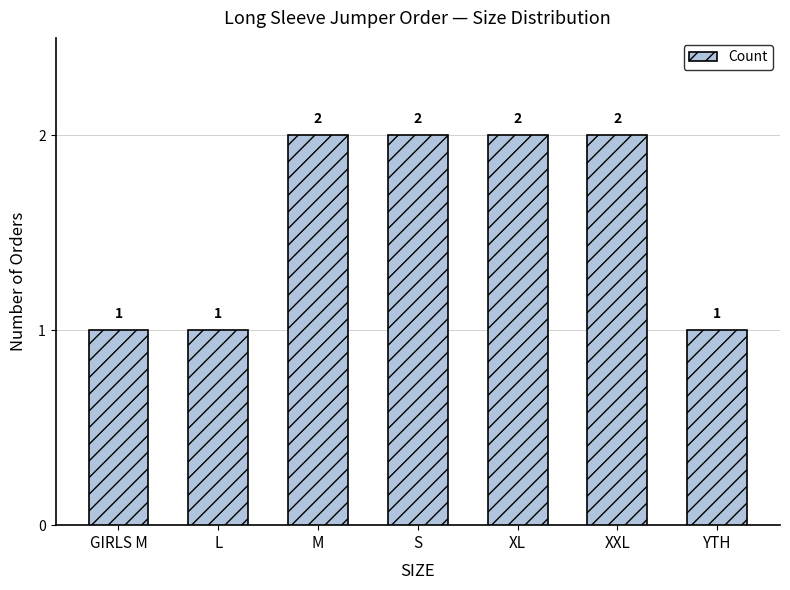

Is it true that the value at S is 1?

False